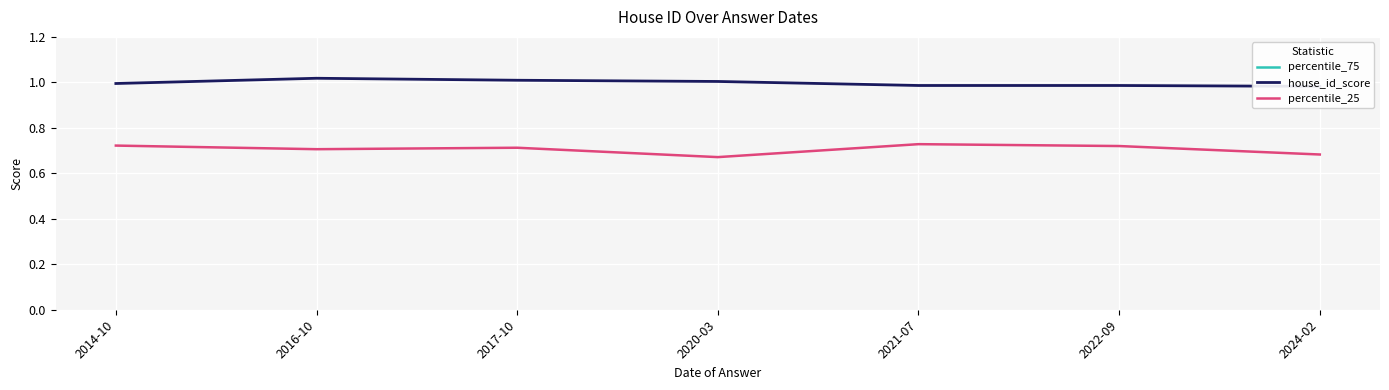

The value of percentile_25 at 2020-03 is 0.7. True or false?

True